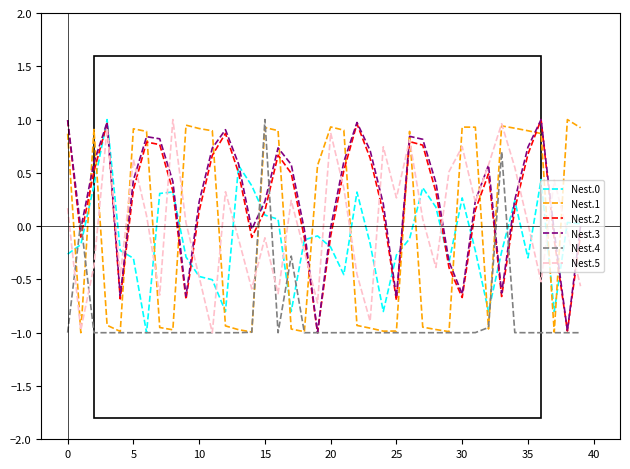

How many lines are shown in the chart?

6